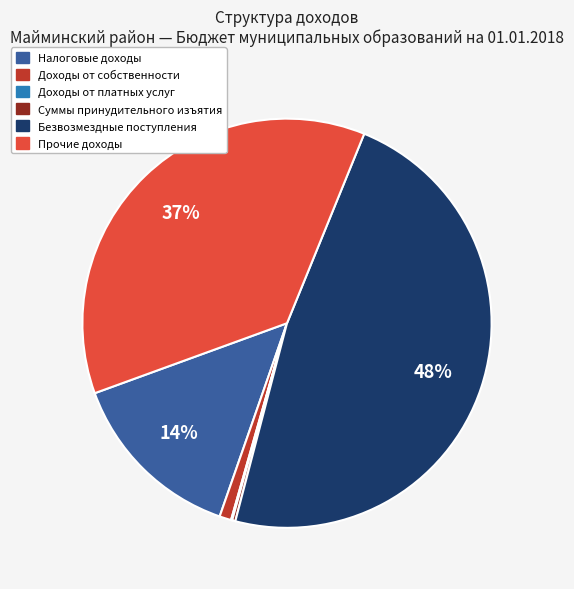

Between Прочие доходы and Безвозмездные поступления, which is larger?

Безвозмездные поступления